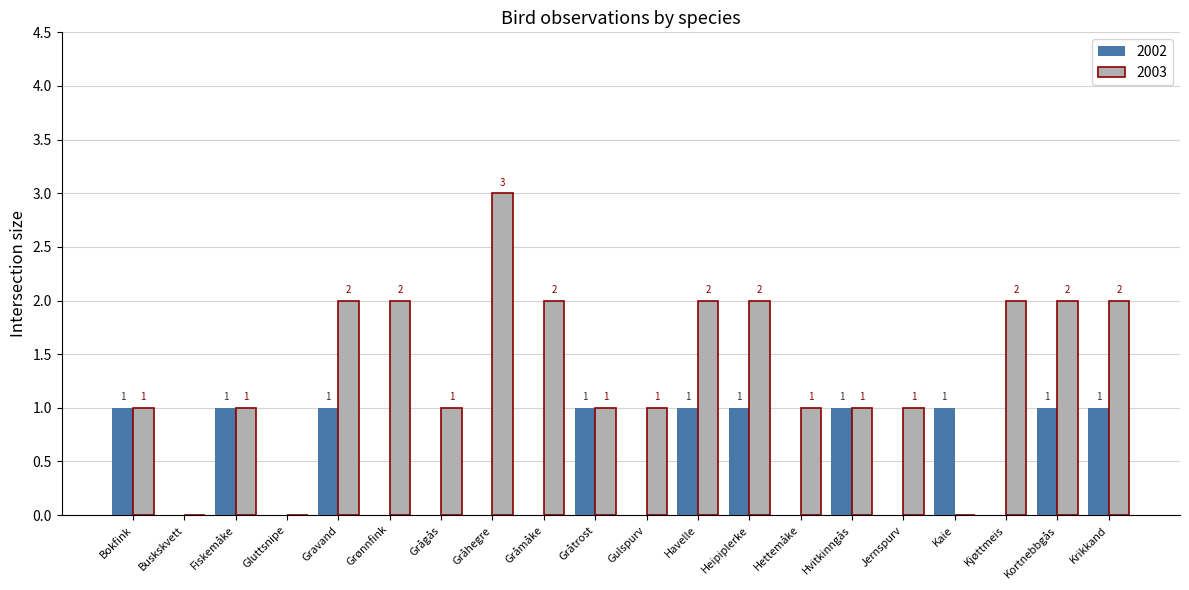

Which series has the largest total across all categories?

2003